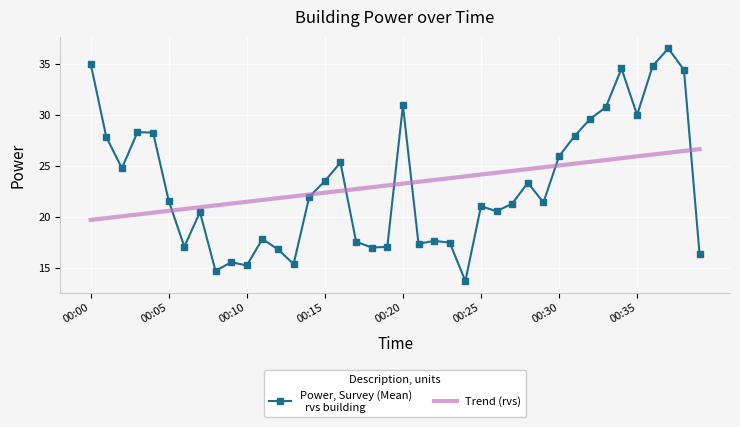

What is the minimum value shown in the chart?

13.7